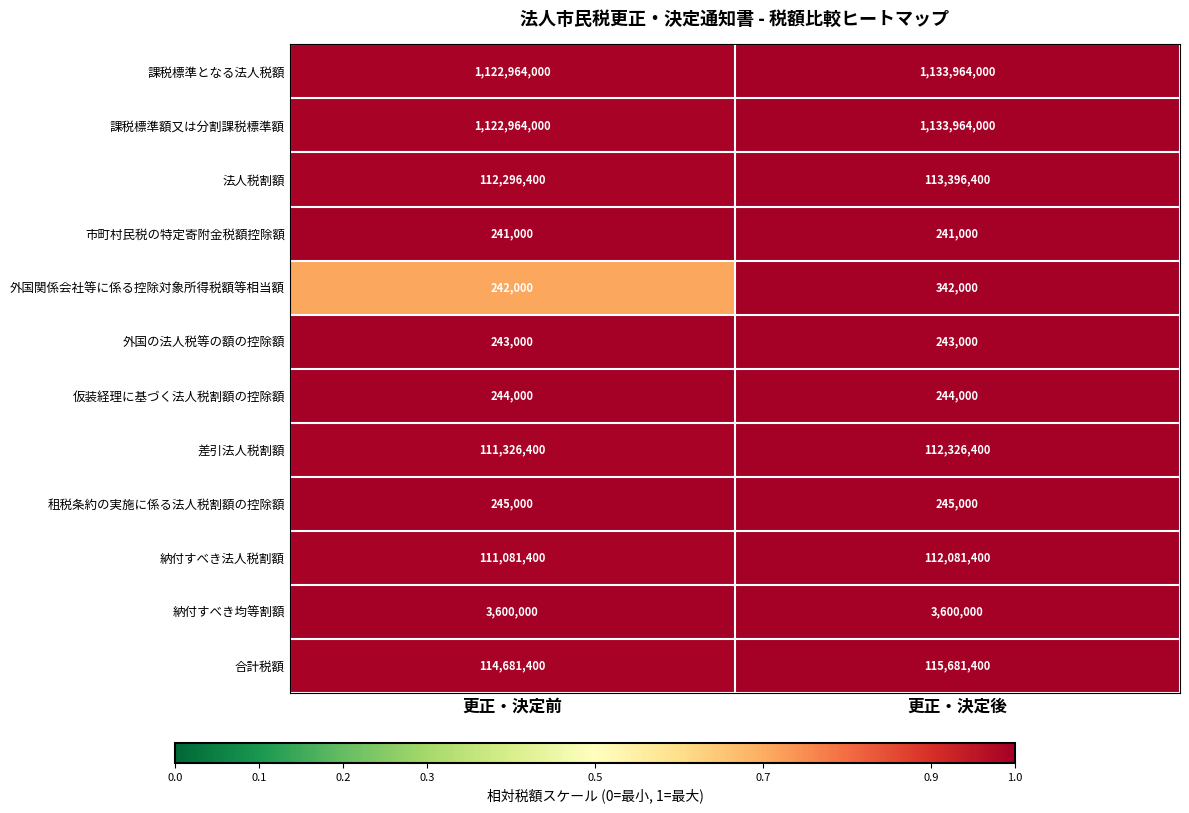

What is the total value across all series at 更正・決定前?

2700128600